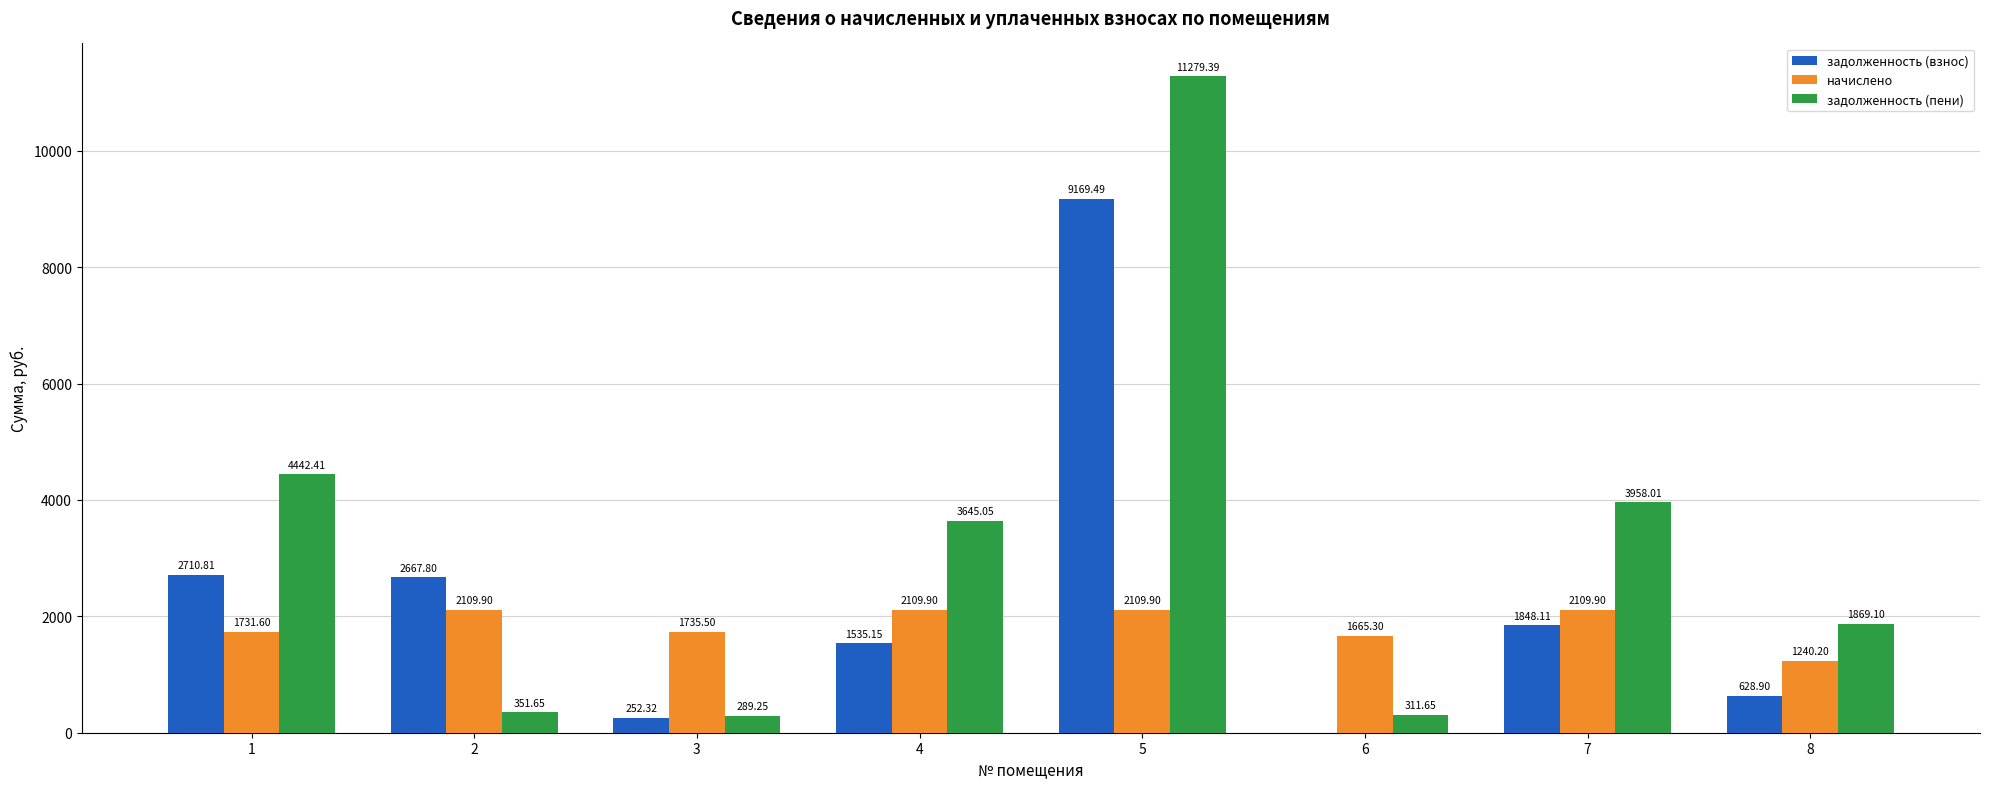

Are the bars horizontal?

No